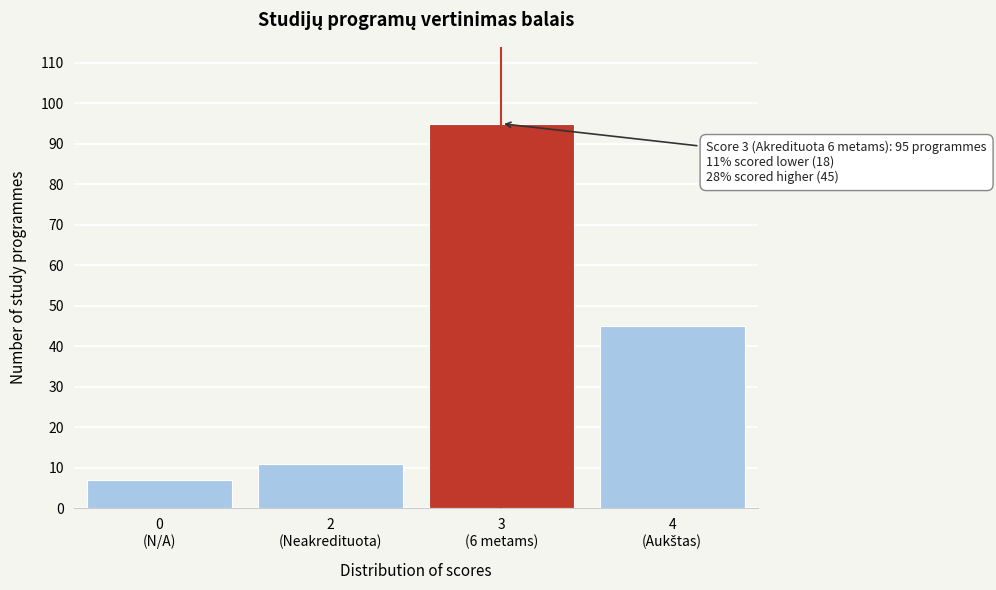

Reading right to left, what are all the values shown in this chart?

45	95	11	7